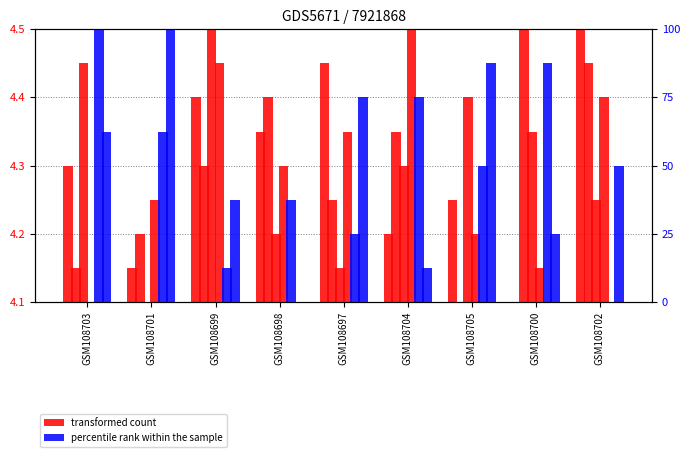

How many series are shown in this chart?

2